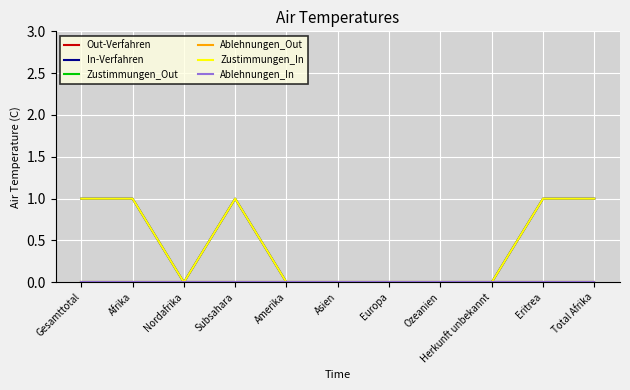

List the series in order of their peak value, lowest first.

Out-Verfahren, Zustimmungen_Out, Ablehnungen_Out, Ablehnungen_In, In-Verfahren, Zustimmungen_In